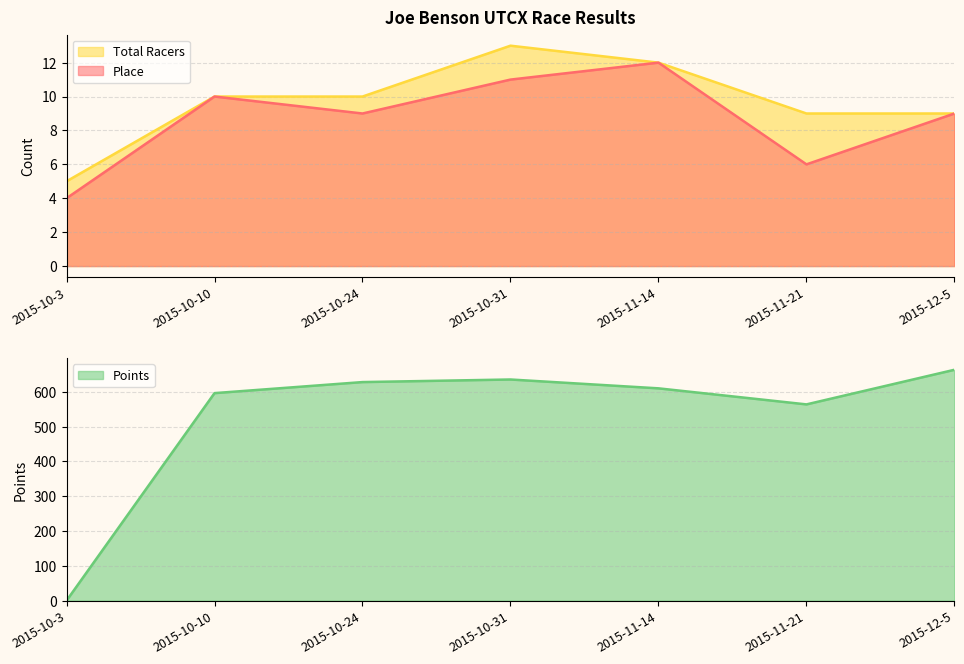

How many lines are shown in the chart?

3